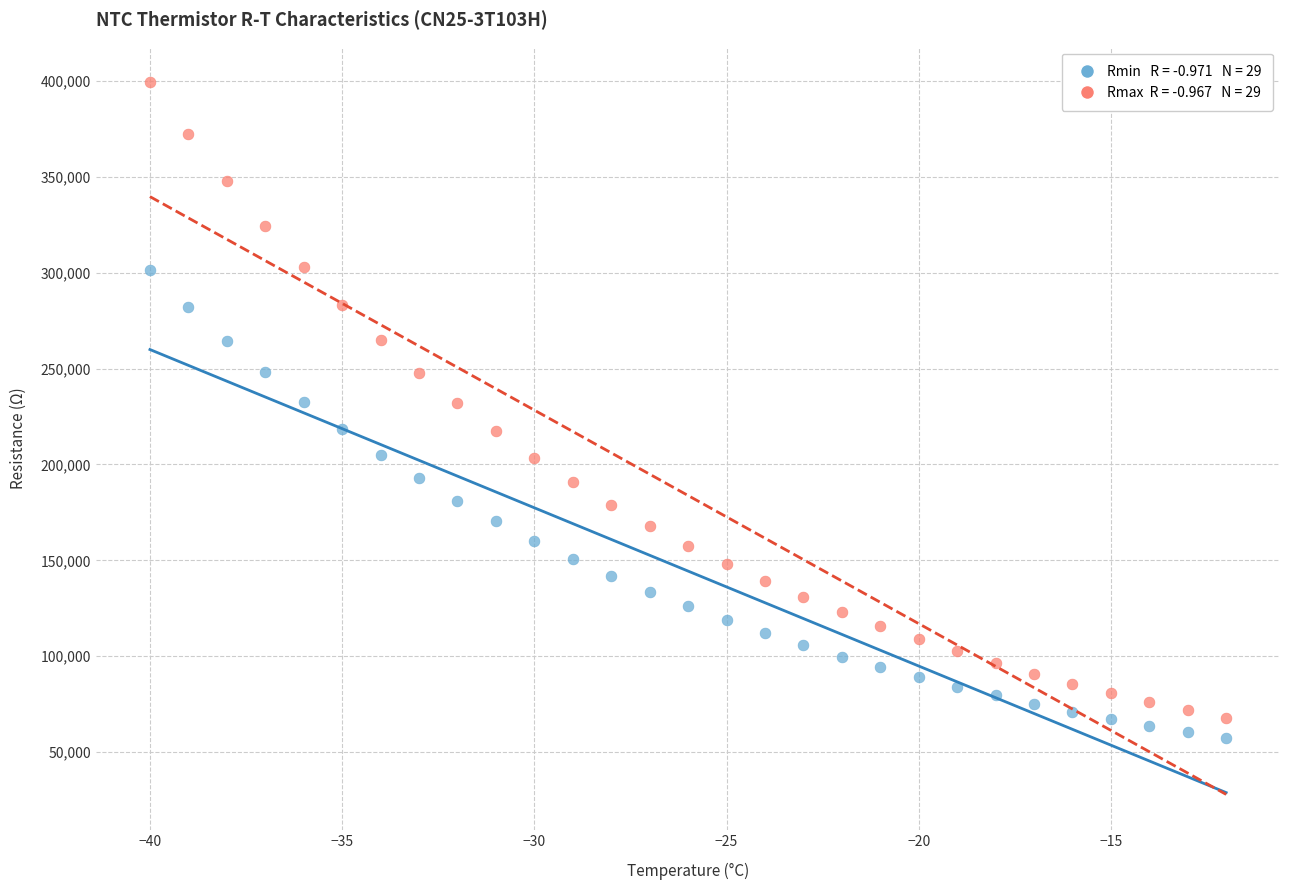

Across all data points, what is the range of Y values (max minus min)?

342090